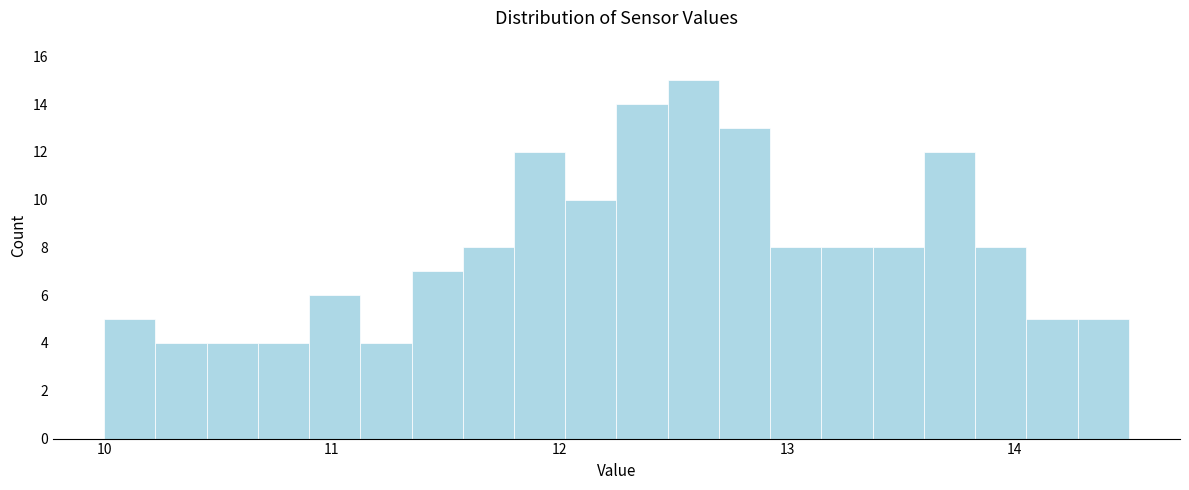

Around what value on the x-axis is the tallest bar? Give the approximate position of its centre, as read against the axis.

12.6